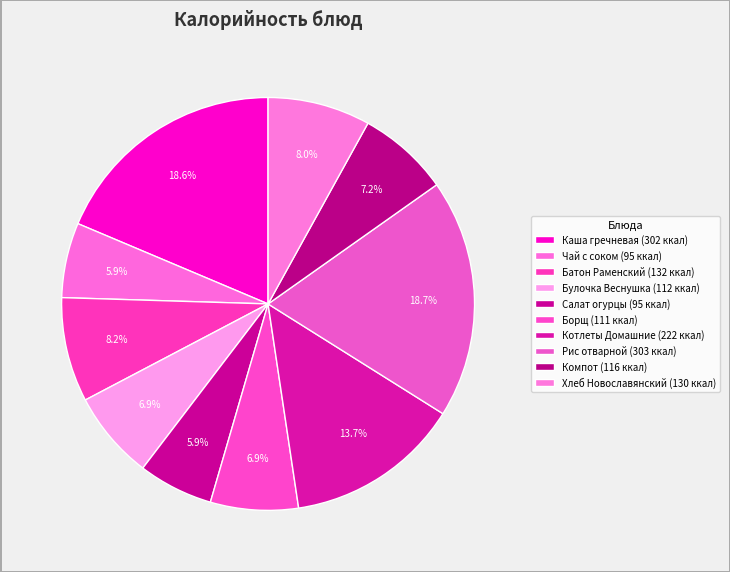

Count the number of slices in the pie.

10